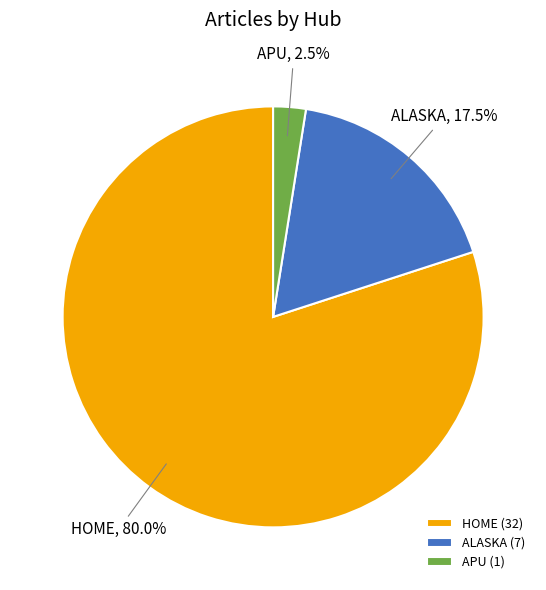

What percentage do APU and ALASKA together represent?

20.0%